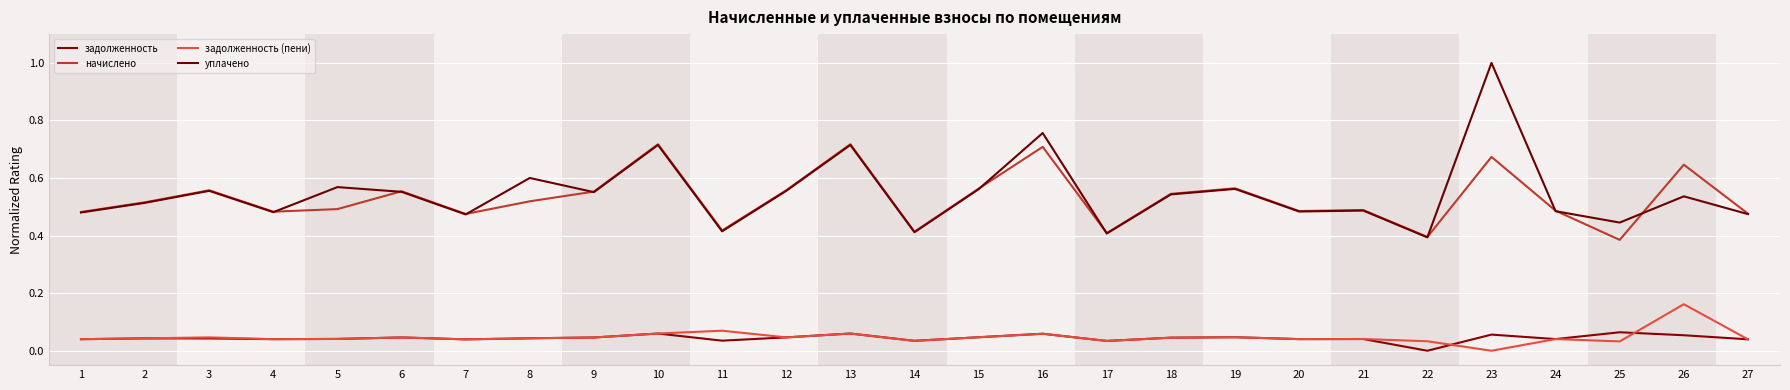

Reading left to right, transcribe all the data shown in this chart.

задолженность: 0.0	0.0	0.0	0.0	0.0	0.0	0.0	0.0	0.0	0.1	0.0	0.0	0.1	0.0	0.0	0.1	0.0	0.0	0.0	0.0	0.0	0.0	0.1	0.0	0.1	0.1	0.0
начислено: 0.5	0.5	0.6	0.5	0.5	0.6	0.5	0.5	0.6	0.7	0.4	0.6	0.7	0.4	0.6	0.7	0.4	0.5	0.6	0.5	0.5	0.4	0.7	0.5	0.4	0.6	0.5
задолженность (пени): 0.0	0.0	0.0	0.0	0.0	0.0	0.0	0.0	0.0	0.1	0.1	0.0	0.1	0.0	0.0	0.1	0.0	0.0	0.0	0.0	0.0	0.0	0.0	0.0	0.0	0.2	0.0
уплачено: 0.5	0.5	0.6	0.5	0.6	0.6	0.5	0.6	0.6	0.7	0.4	0.6	0.7	0.4	0.6	0.8	0.4	0.5	0.6	0.5	0.5	0.4	1.0	0.5	0.4	0.5	0.5